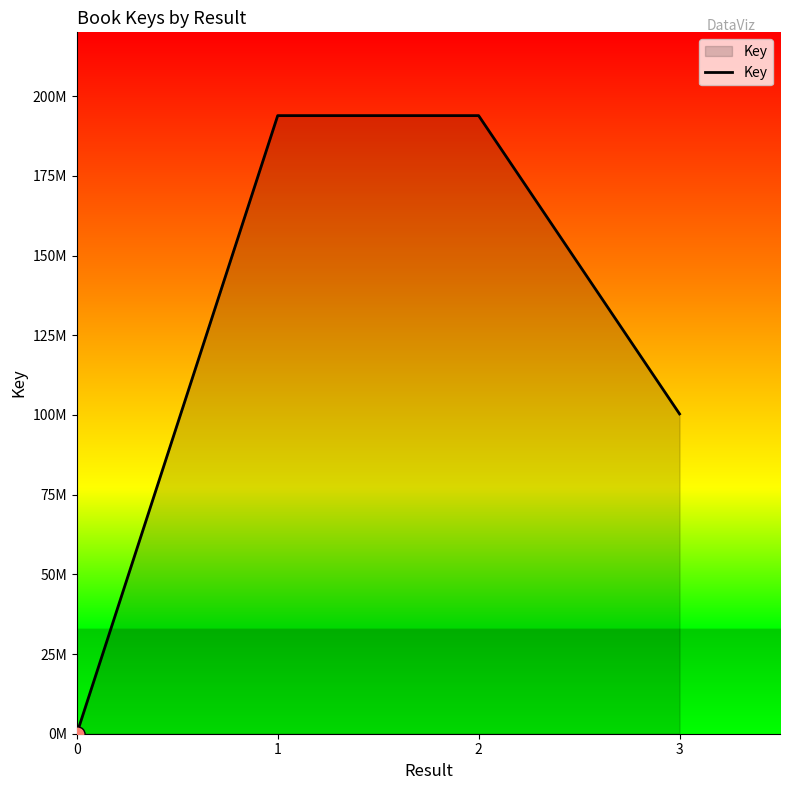

Is this an area chart (filled region under the line)?

Yes